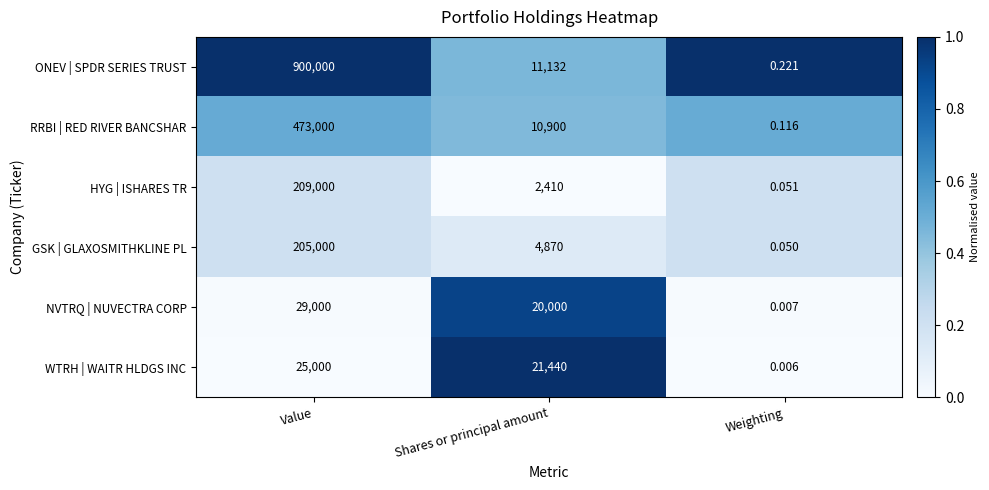

At which category is the sum across all series the highest?

Value